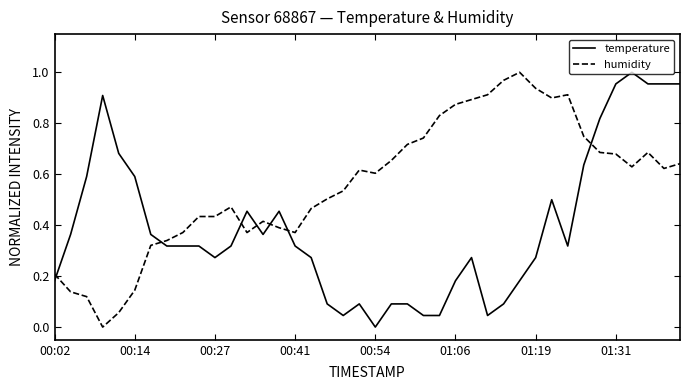

Which series ends up on top after the final intersection of temperature and humidity?

temperature